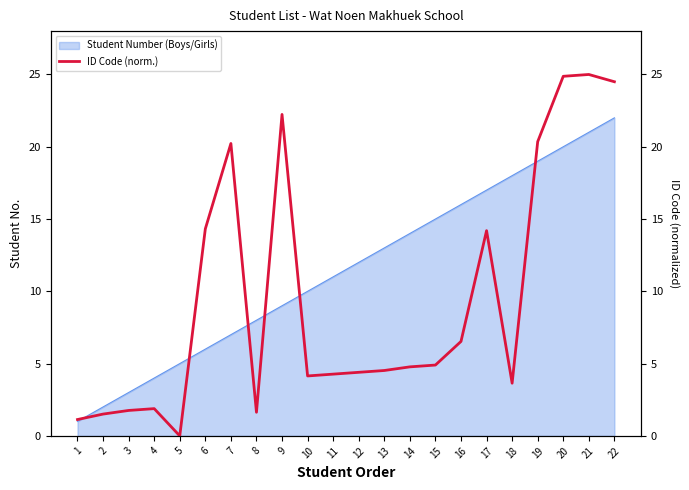

How many data points are less than 4?

7